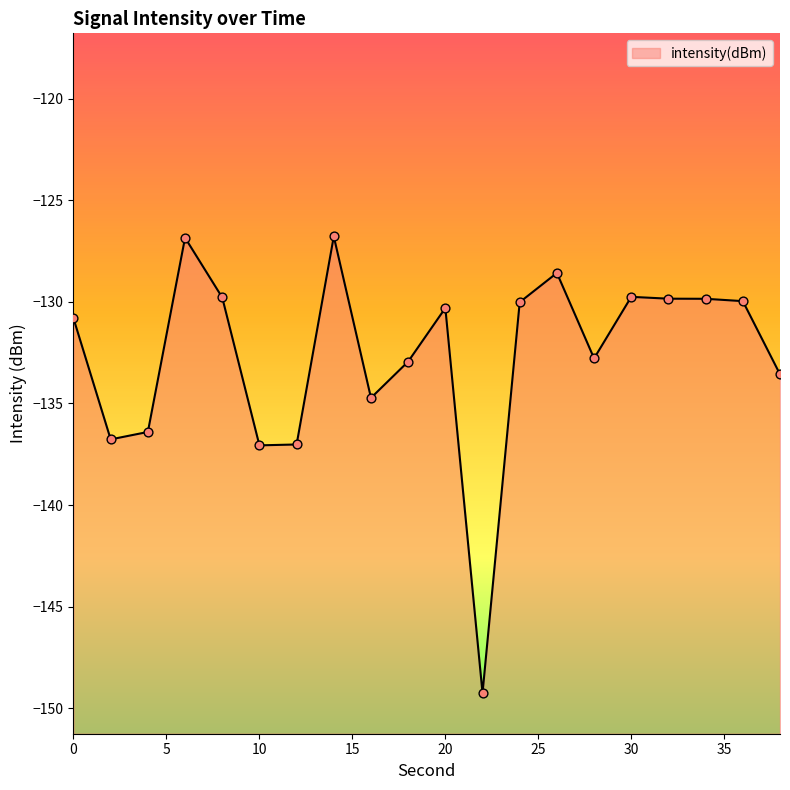

Which has a higher value, 36 or 10?

36